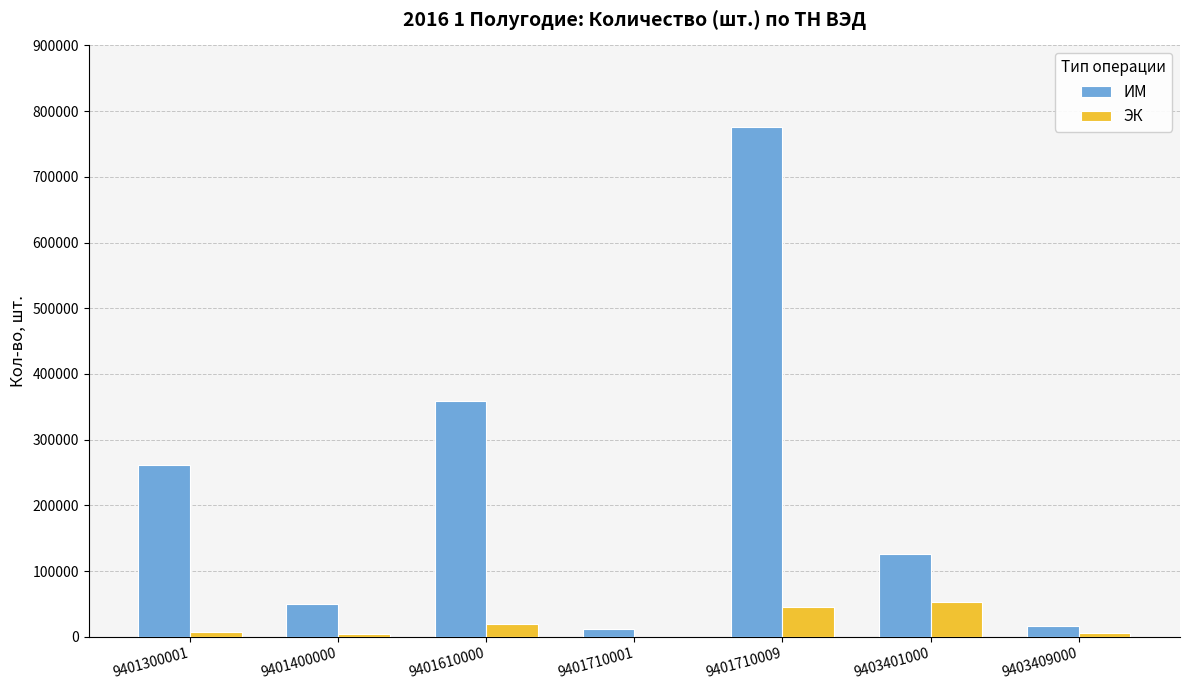

What is the sum of the ЭК values at 9401610000 and 9401710009?

64553